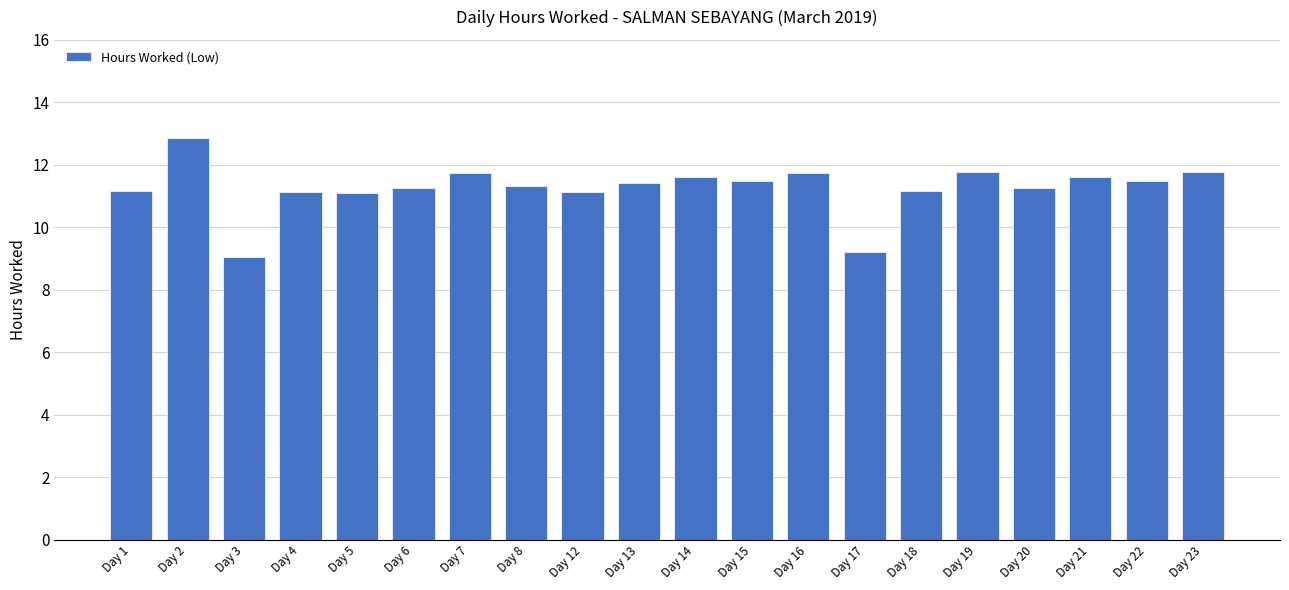

How many bars are there in total?

20